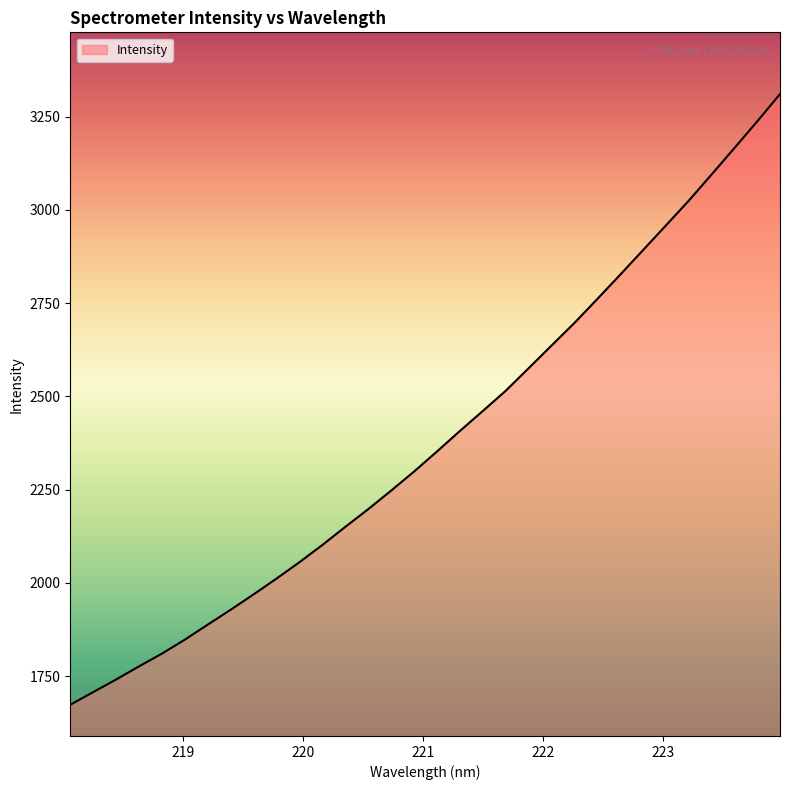

What is the minimum value shown in the chart?

1672.9